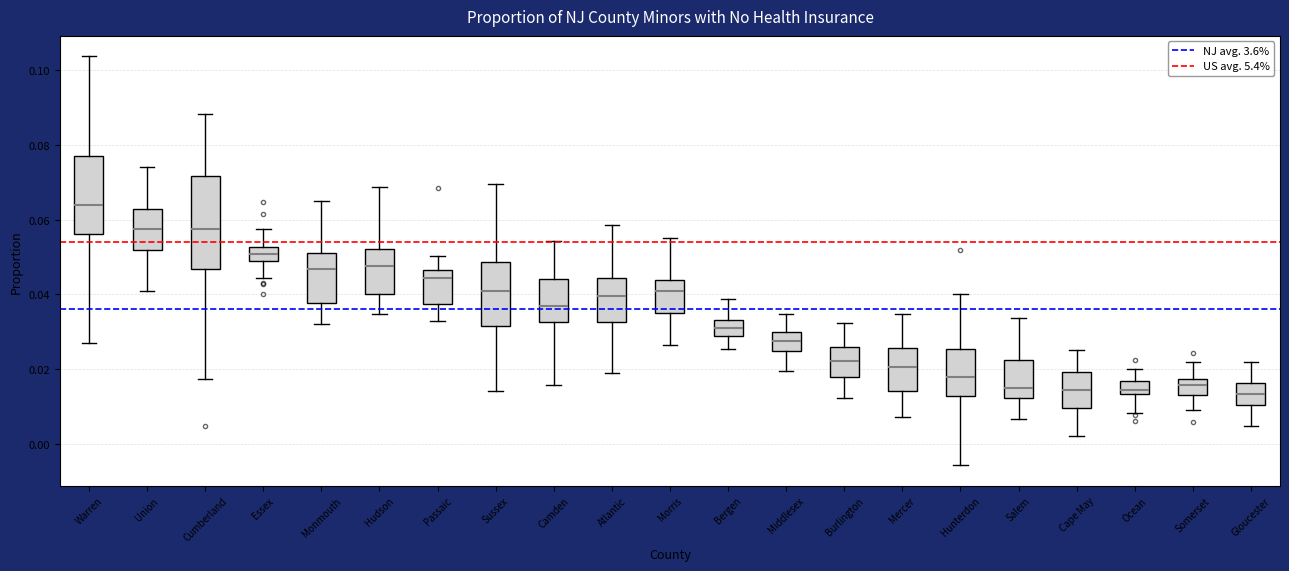

Where does the lower whisker of the box for Monmouth end on the y-axis? The values are not printed on the chart, so give them approximately, as read against the axis.

0.032